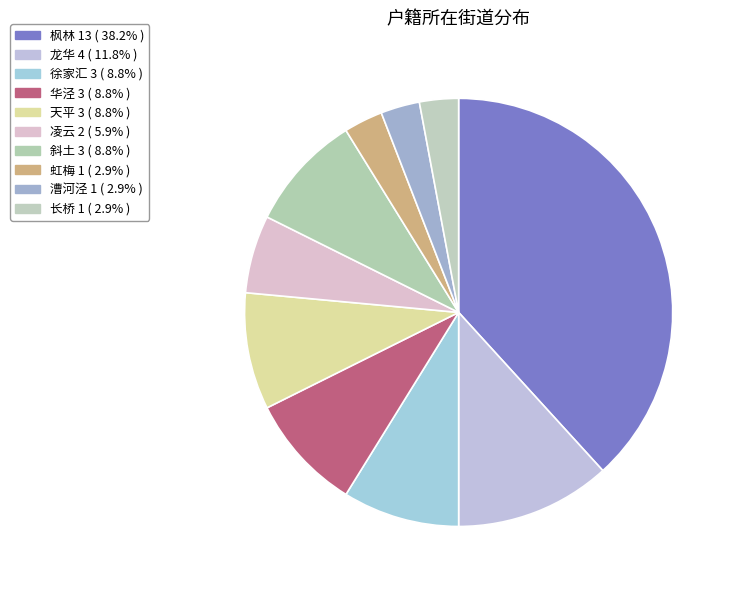

How many segments does this pie chart have?

10